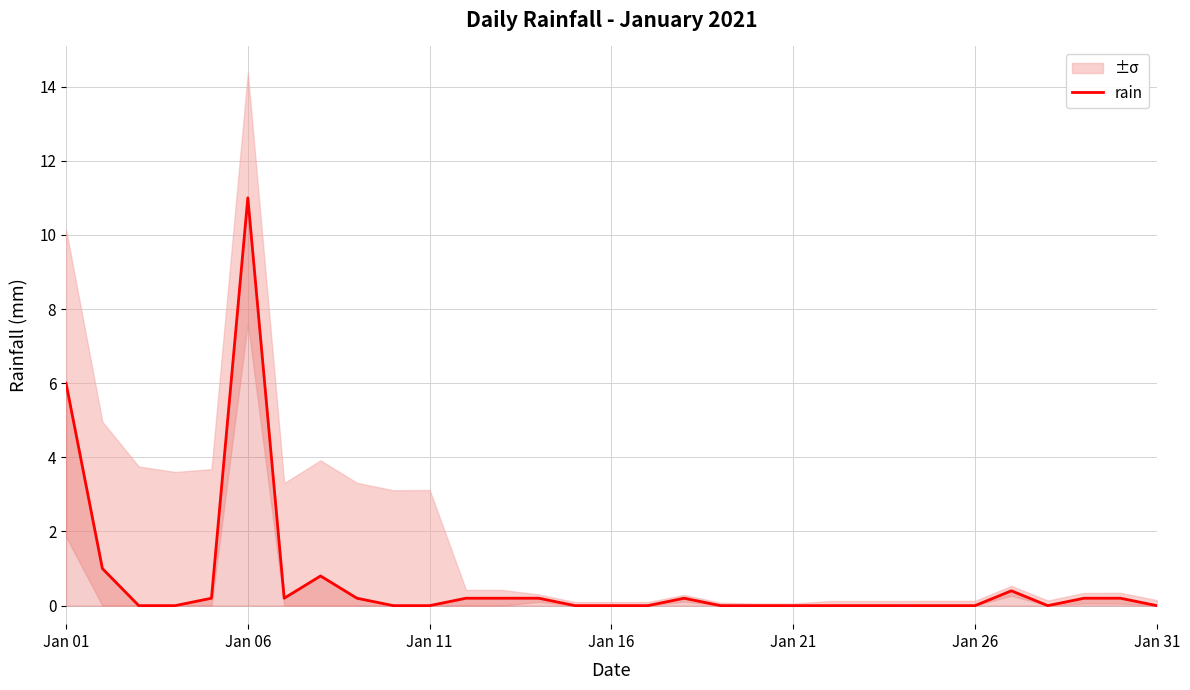

Where is rain nearest to the value 5?

Jan 01